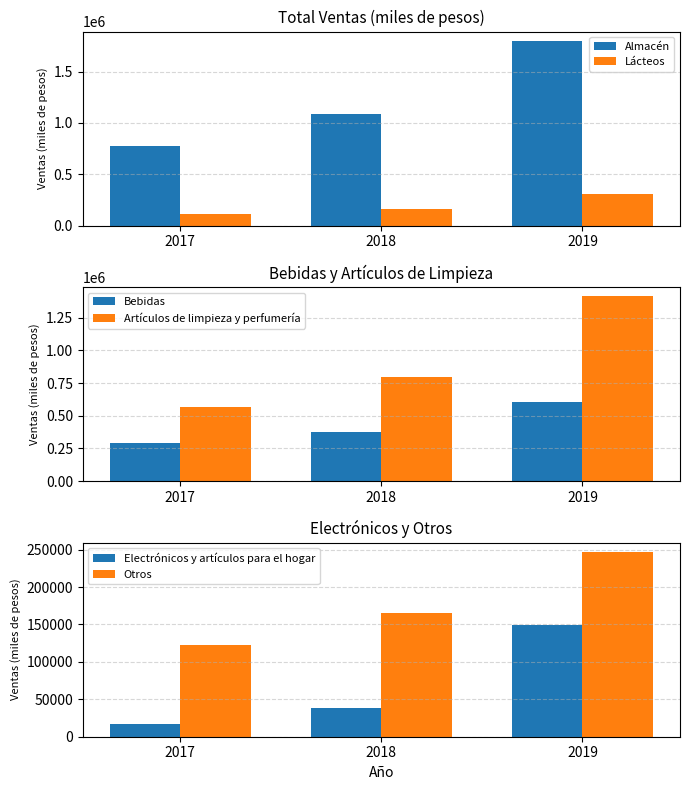

What is the minimum value for Almacén?

778389.3